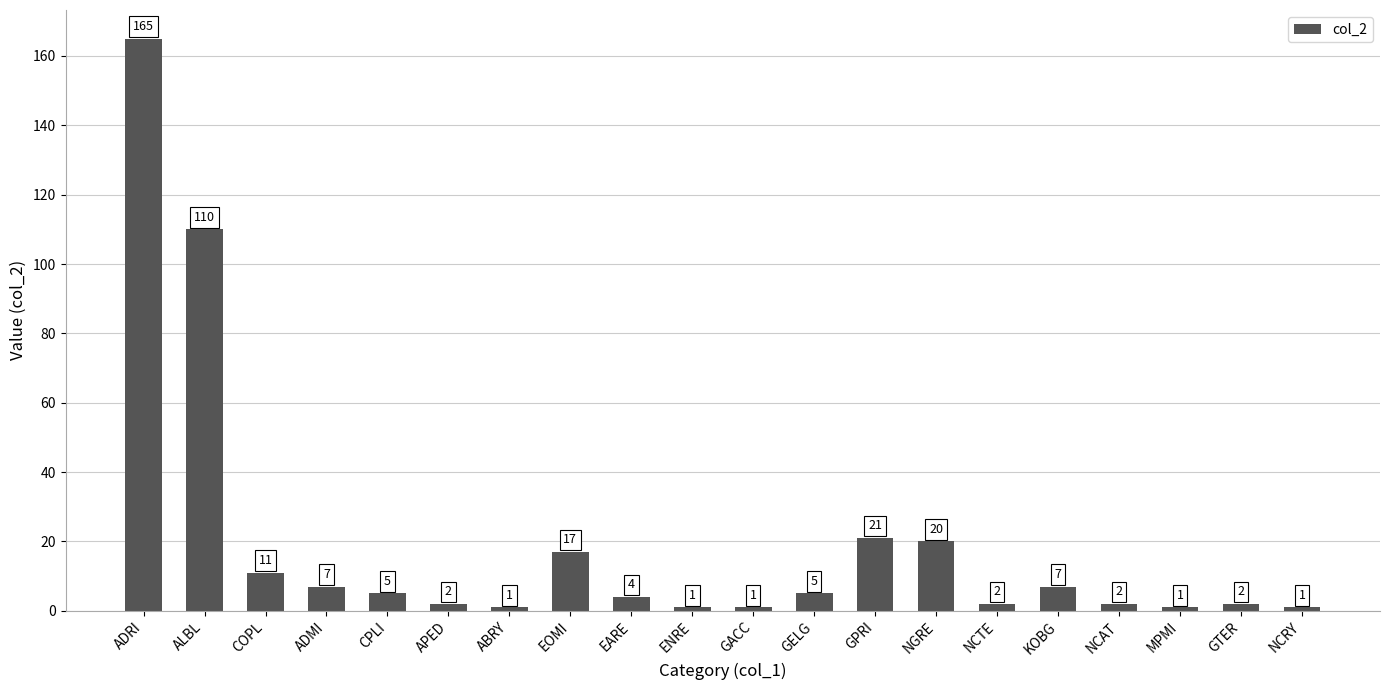

What is the greatest value displayed?

165